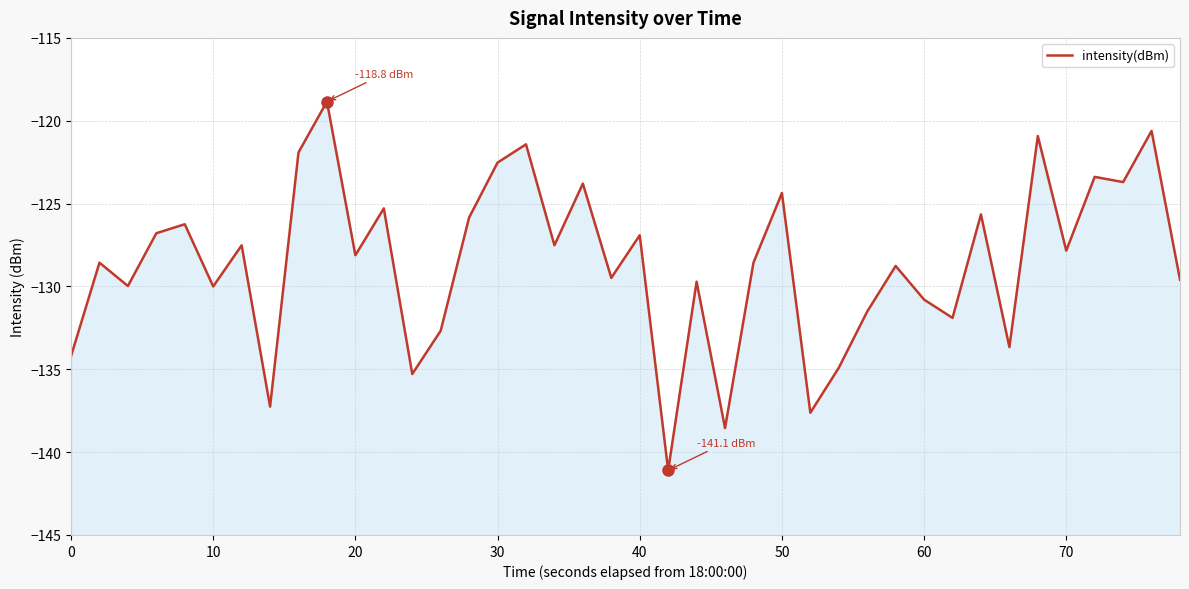

What is the greatest value displayed?

-118.8